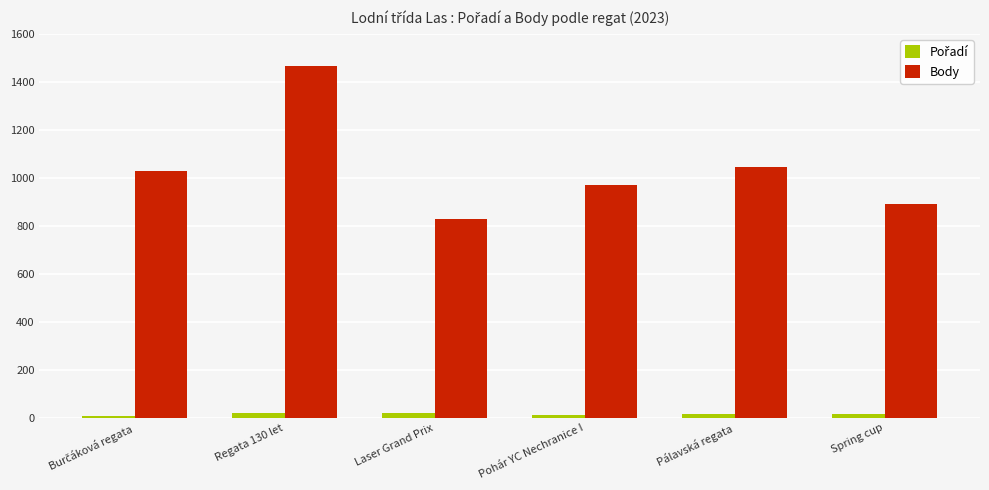

What is the label of the 2nd bar from the right?

Pálavská regata